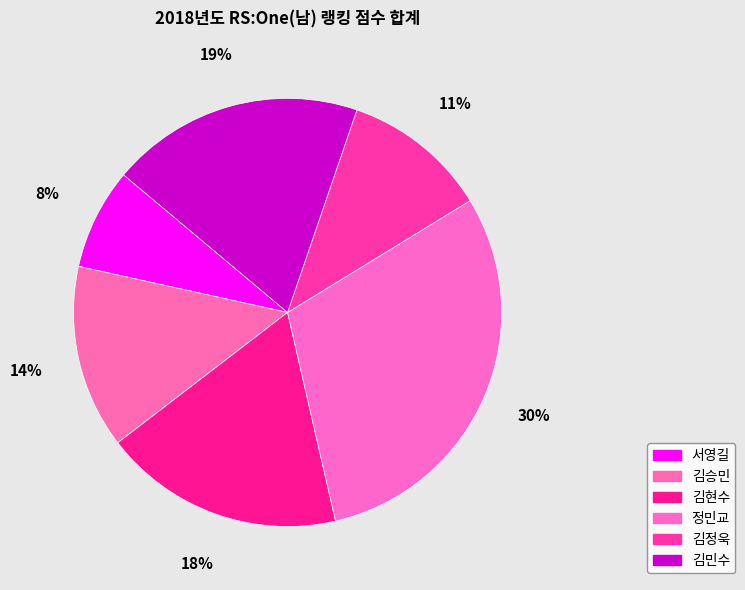

Is there any slice that represents more than half of the pie?

No